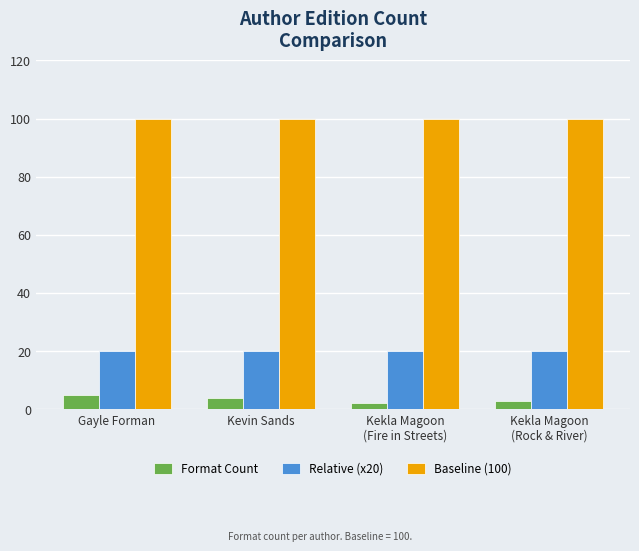

What is the value of the Relative (x20) bar at the 2nd from the left?

20